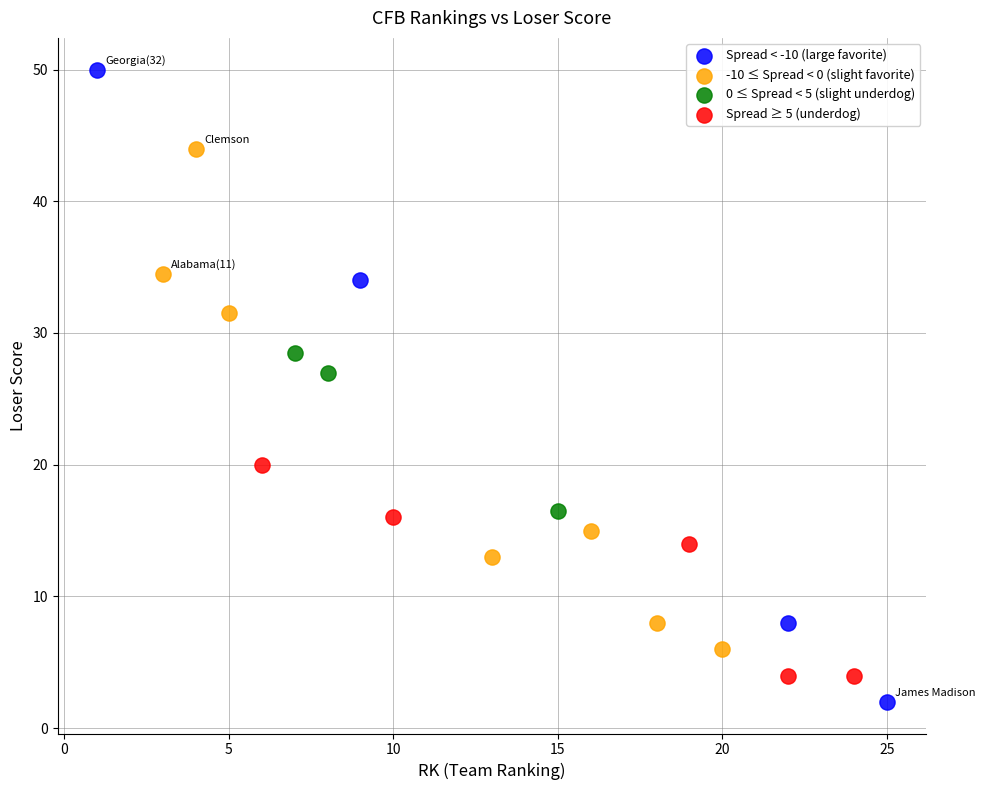

What are all the series names shown in the legend?

Spread < -10 (large favorite), -10 ≤ Spread < 0 (slight favorite), 0 ≤ Spread < 5 (slight underdog), Spread ≥ 5 (underdog)